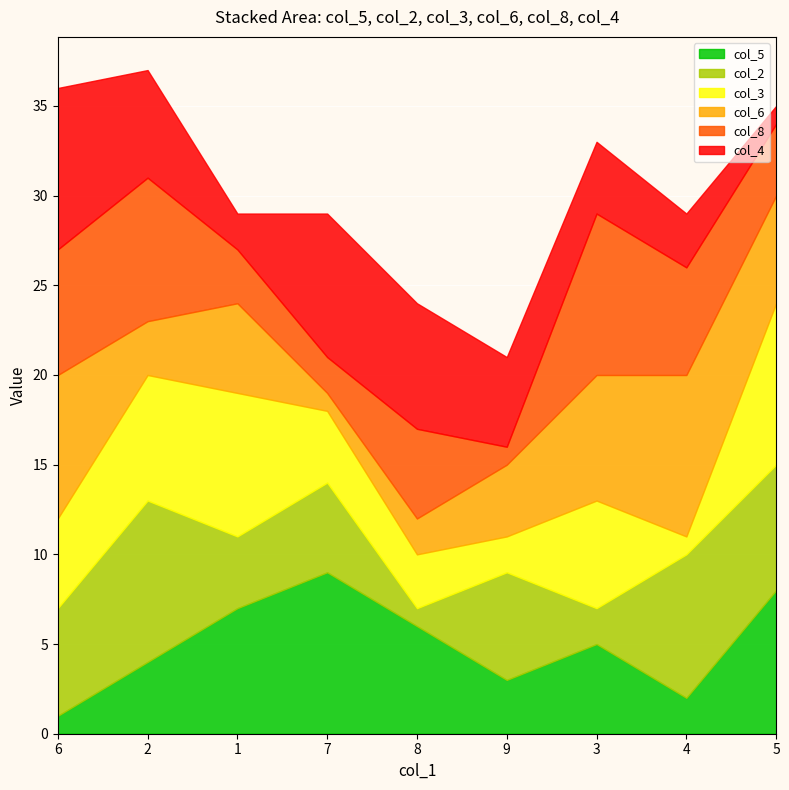

At how many categories does at least one series exceed 4?

9